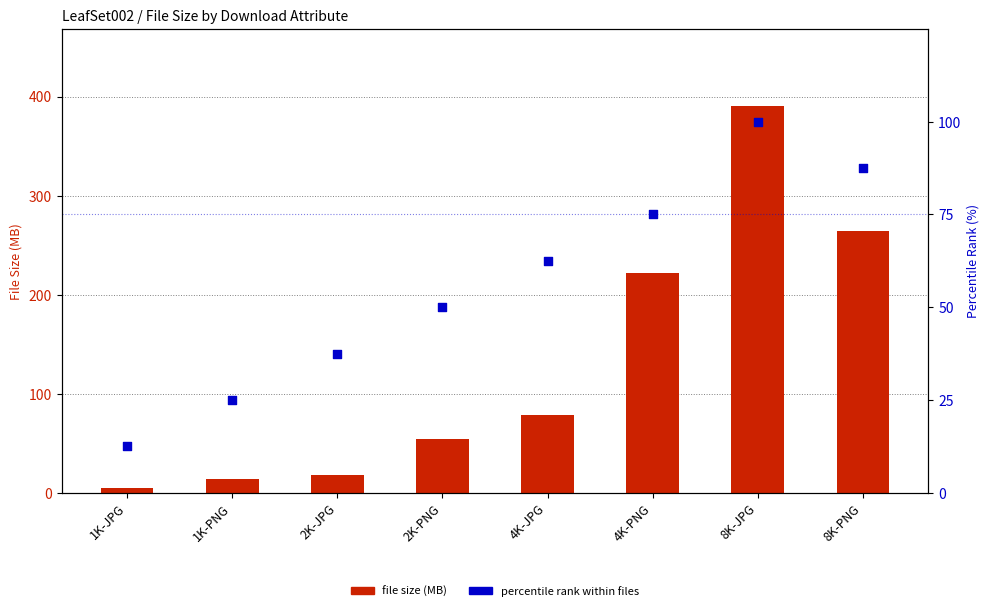

Which series has the widest spread of Y values?

file size (MB)